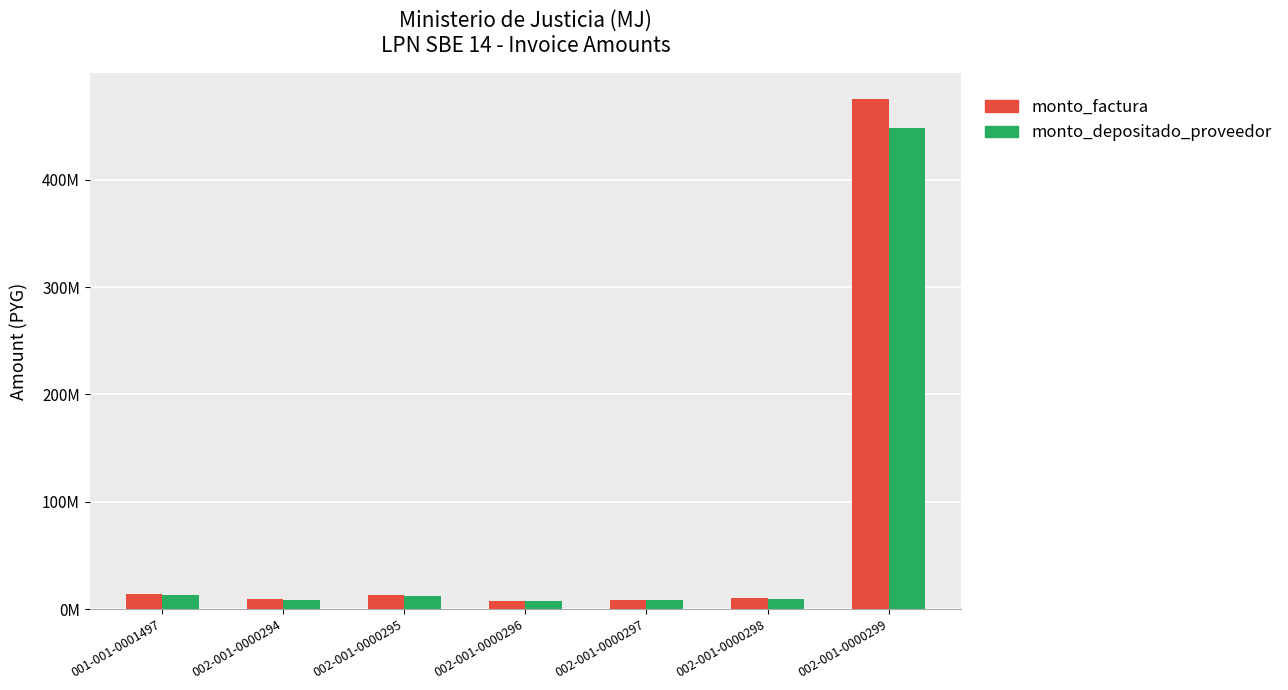

What is the difference between the second highest and minimum values in the monto_factura series?

6280000